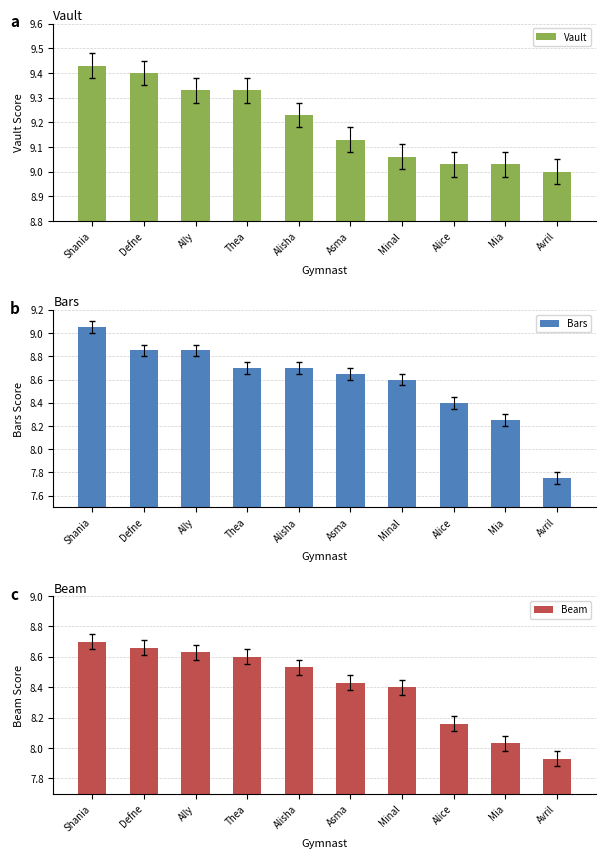

How many categories are shown in the chart?

10